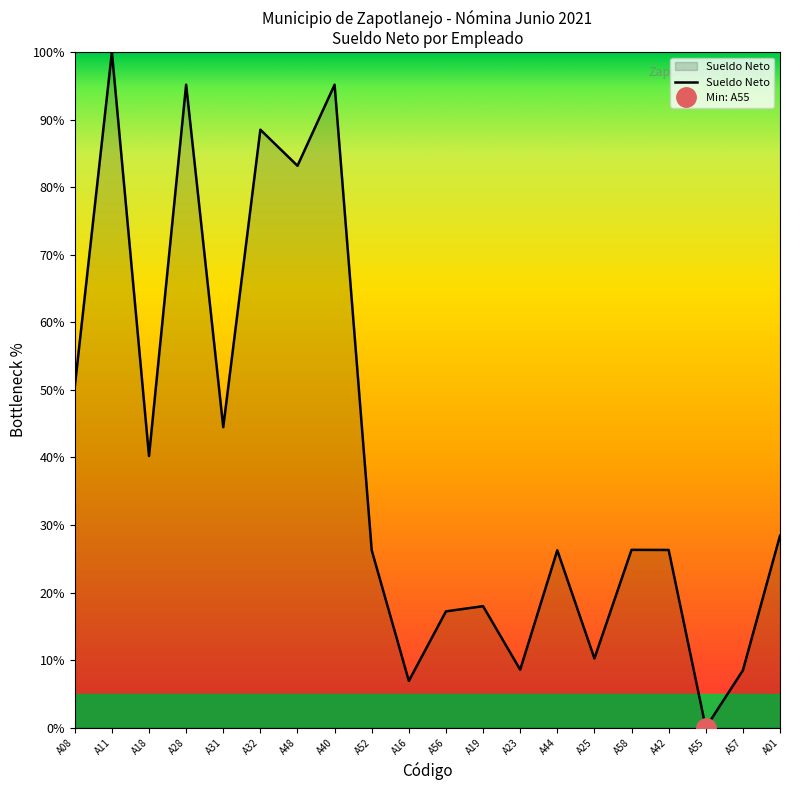

What is the difference between the values at A28 and A58?

68.8